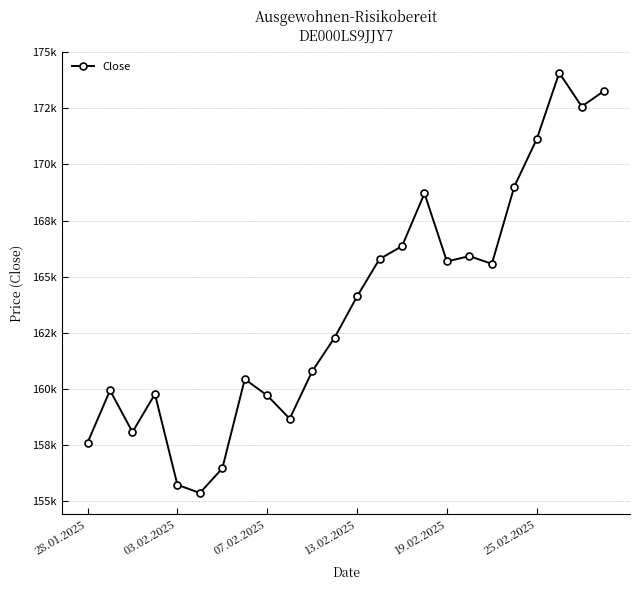

How many interior local valleys (lower than both neighbors) does the data have?

6